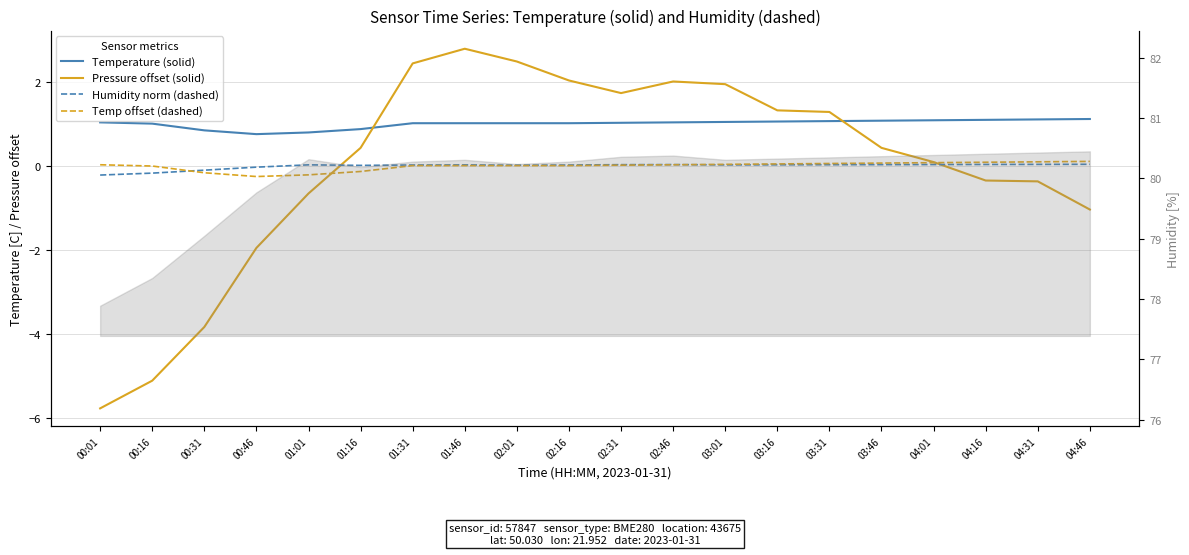

True or false: Temperature (solid) and Humidity norm (dashed) cross at least once.

False